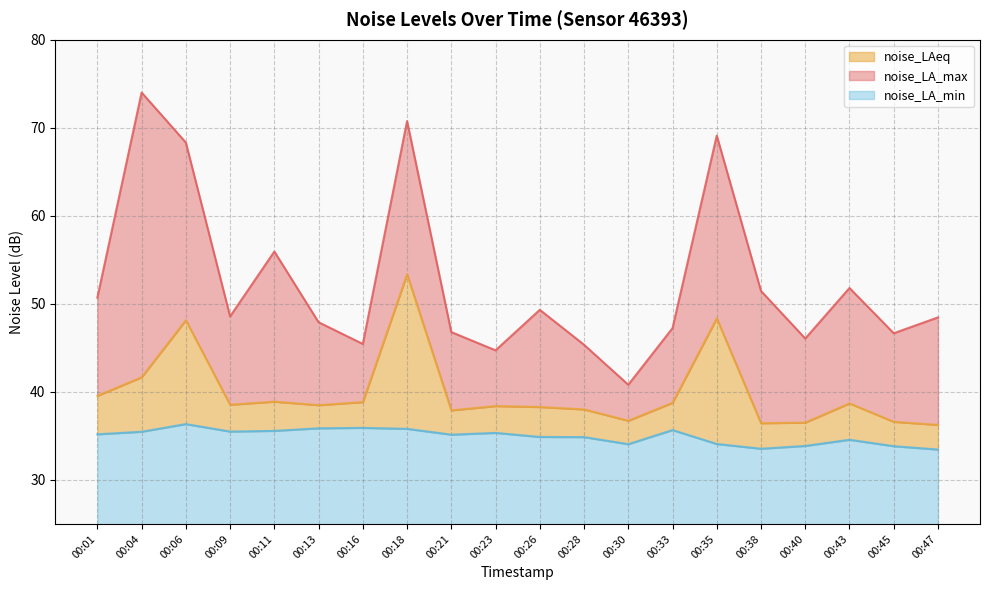

True or false: noise_LAeq and noise_LA_max intersect in this chart.

False